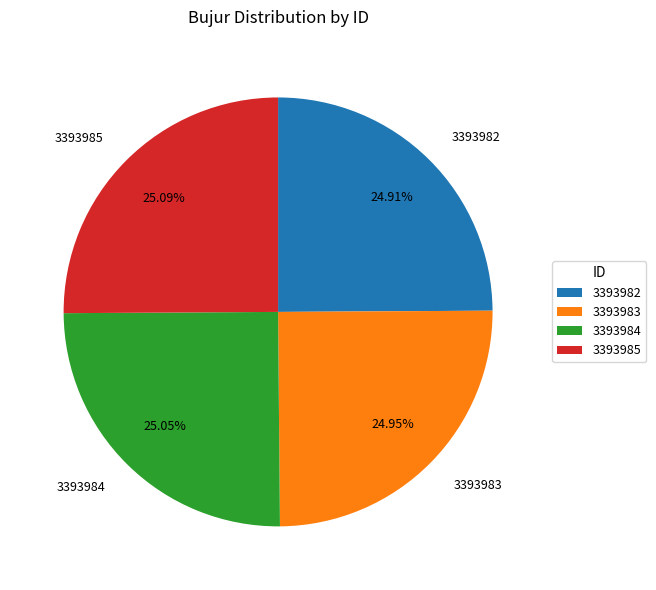

What percentage do 3393984 and 3393985 together represent?

50.1%